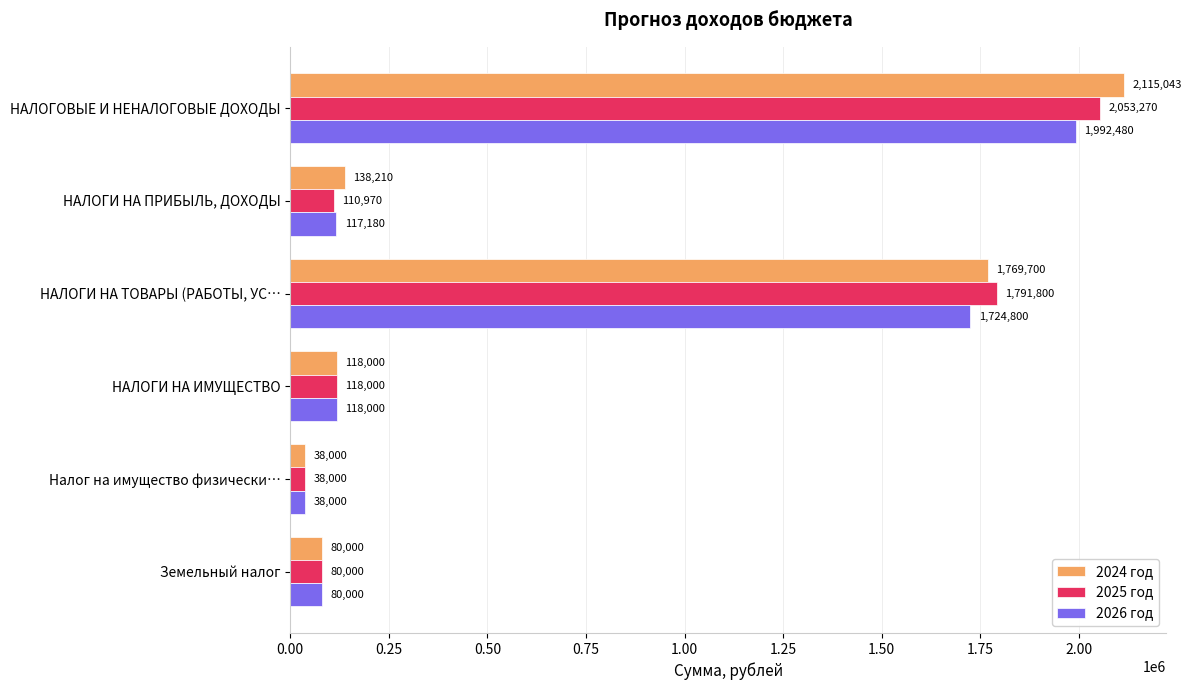

What value does the 2024 год series have at НАЛОГИ НА ТОВАРЫ (РАБОТЫ, УС…?

1769700.0